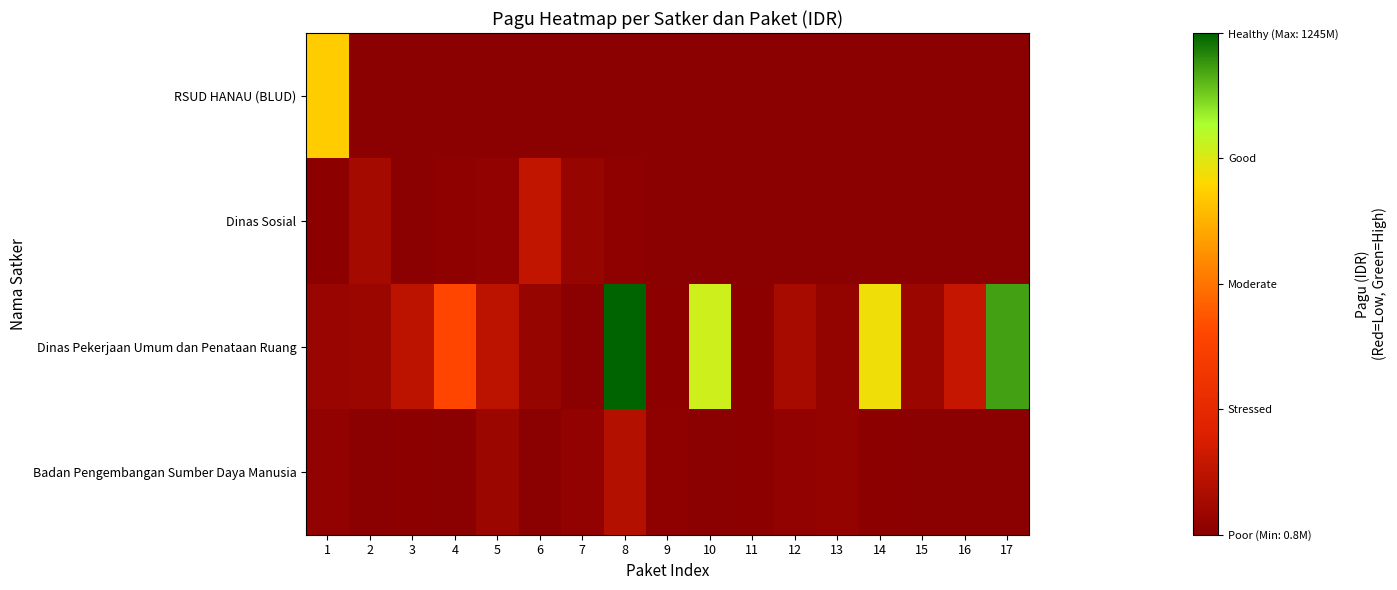

Which series has the widest spread of values?

Dinas Pekerjaan Umum dan Penataan Ruang